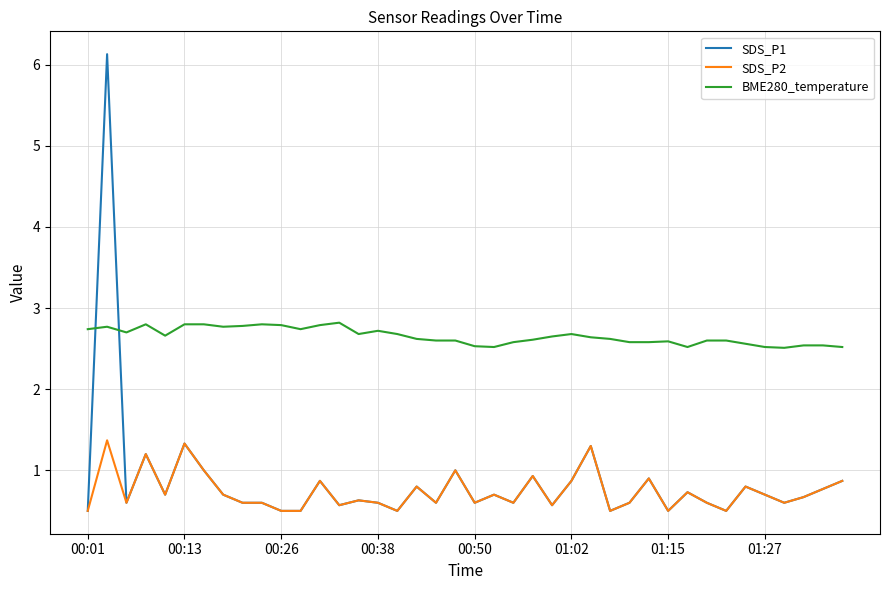

What is the minimum value shown in the chart?

0.5